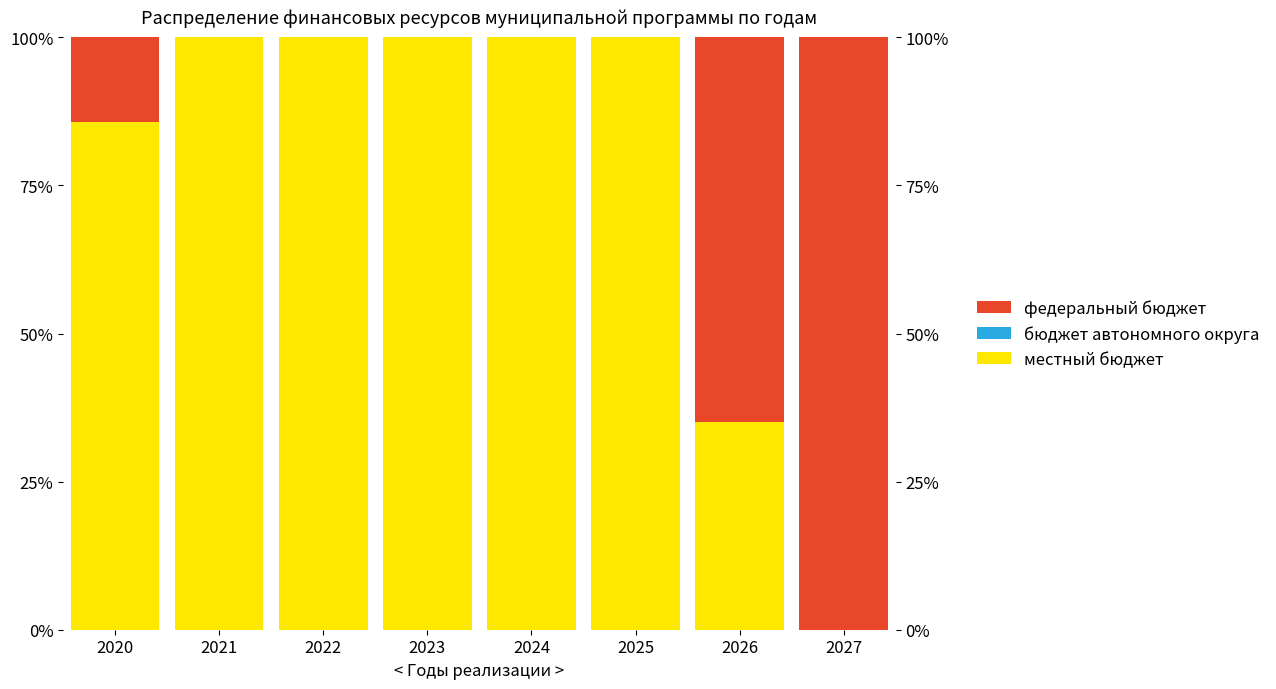

The бюджет автономного округа series shows 0.0 at 2020. True or false?

True